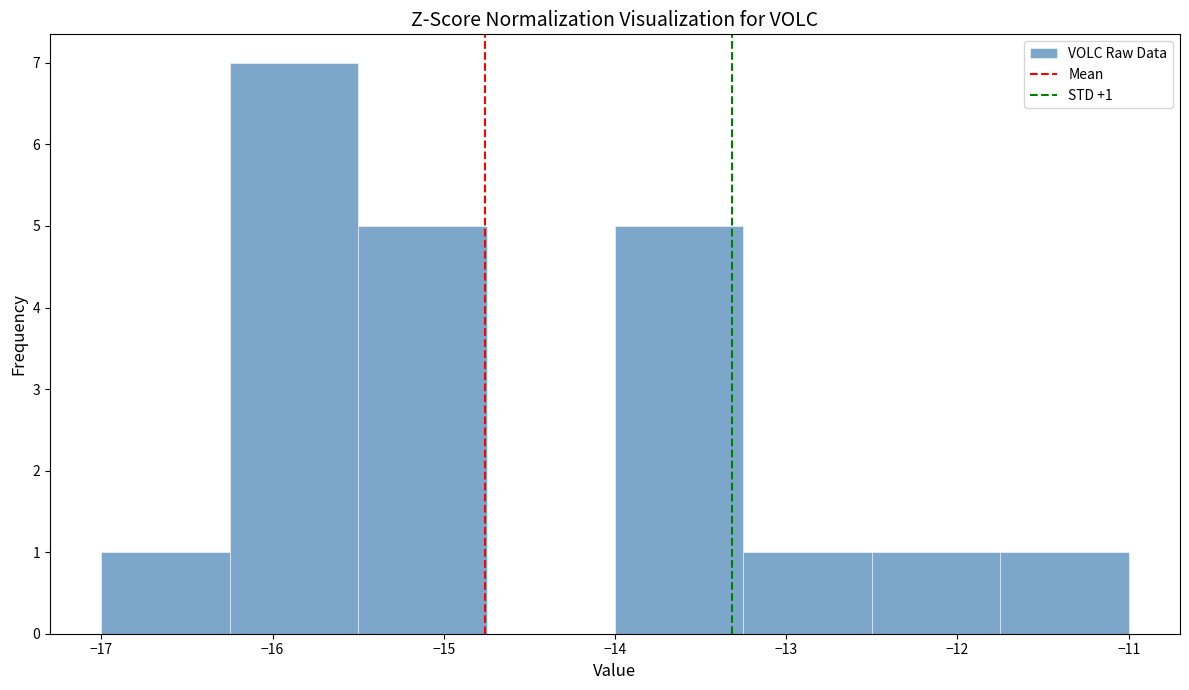

Over which range of the x-axis is the bar tallest?

-16.25 to -15.50